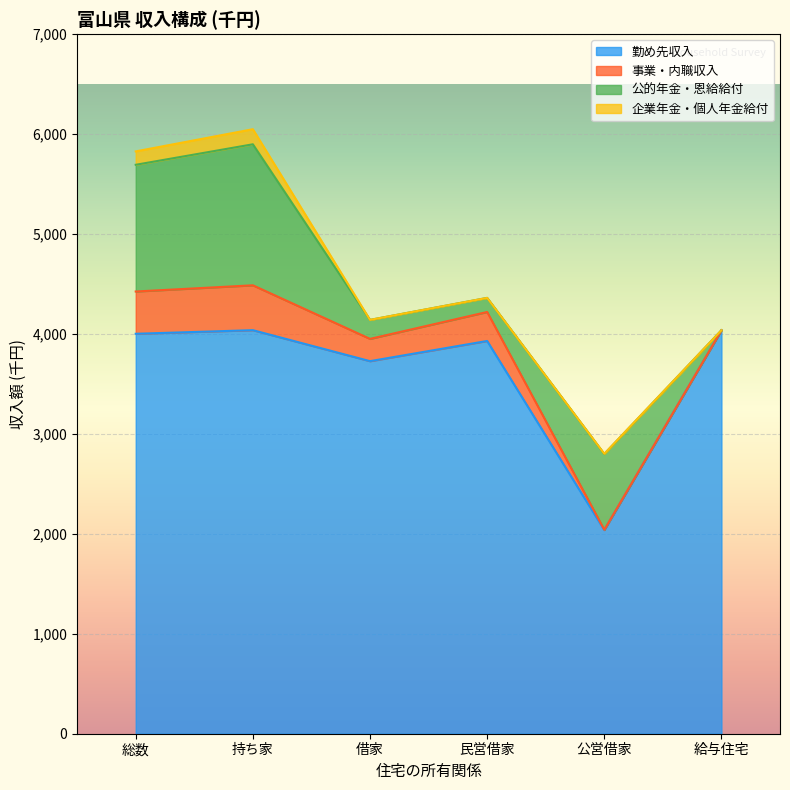

What is the greatest value displayed?

4038